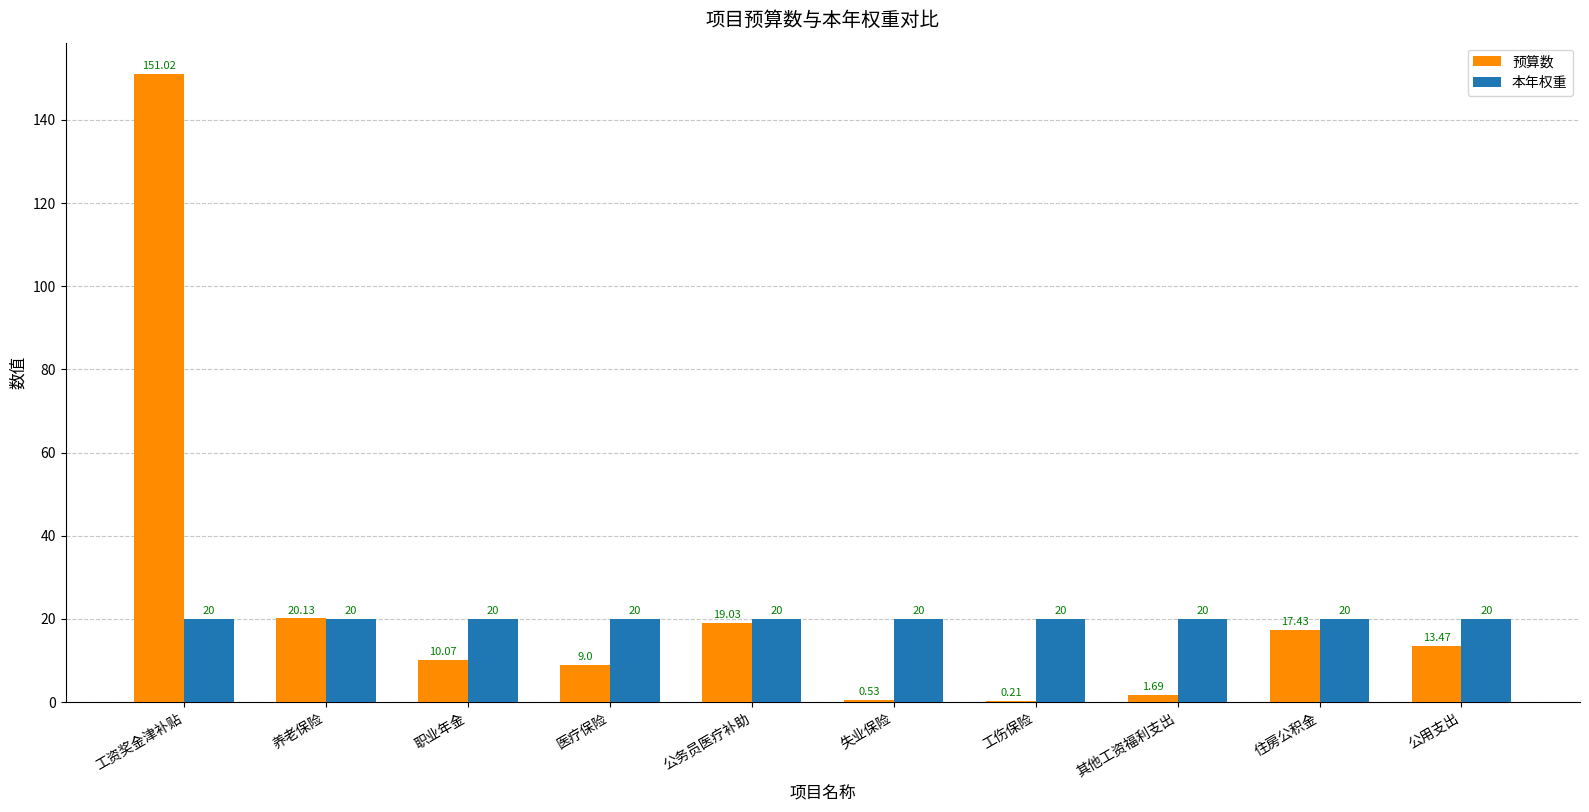

Between 工资奖金津补贴 and 养老保险, which series saw the biggest shift?

预算数